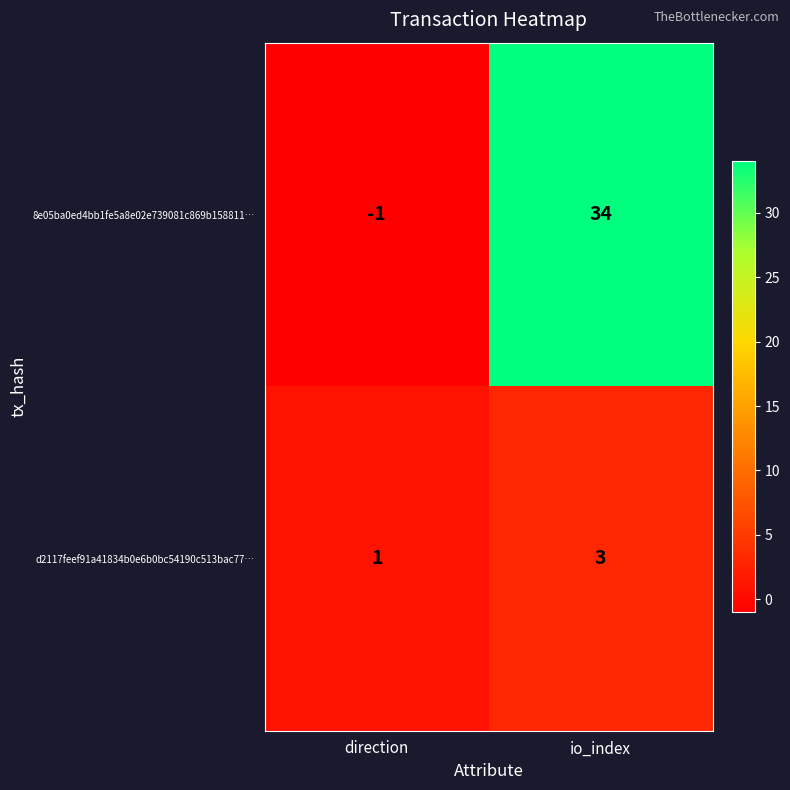

What is the difference between the 8e05ba0ed4bb1fe5a8e02e739081c869b158811… values at io_index and direction?

35